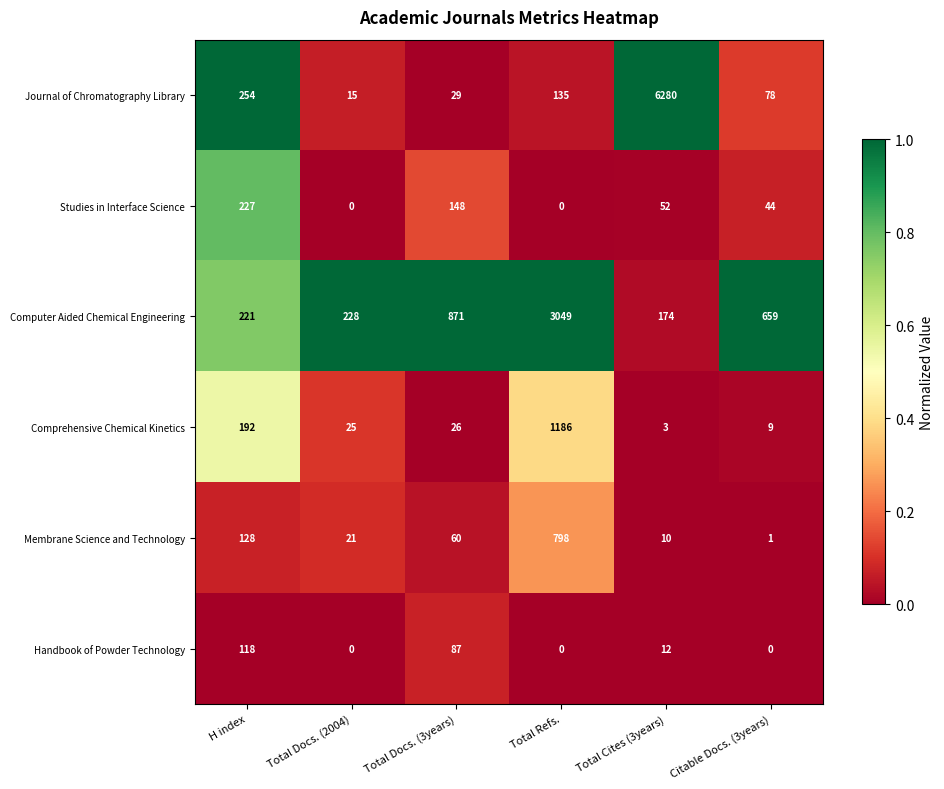

Count the Studies in Interface Science values in the range 0 to 148.

5